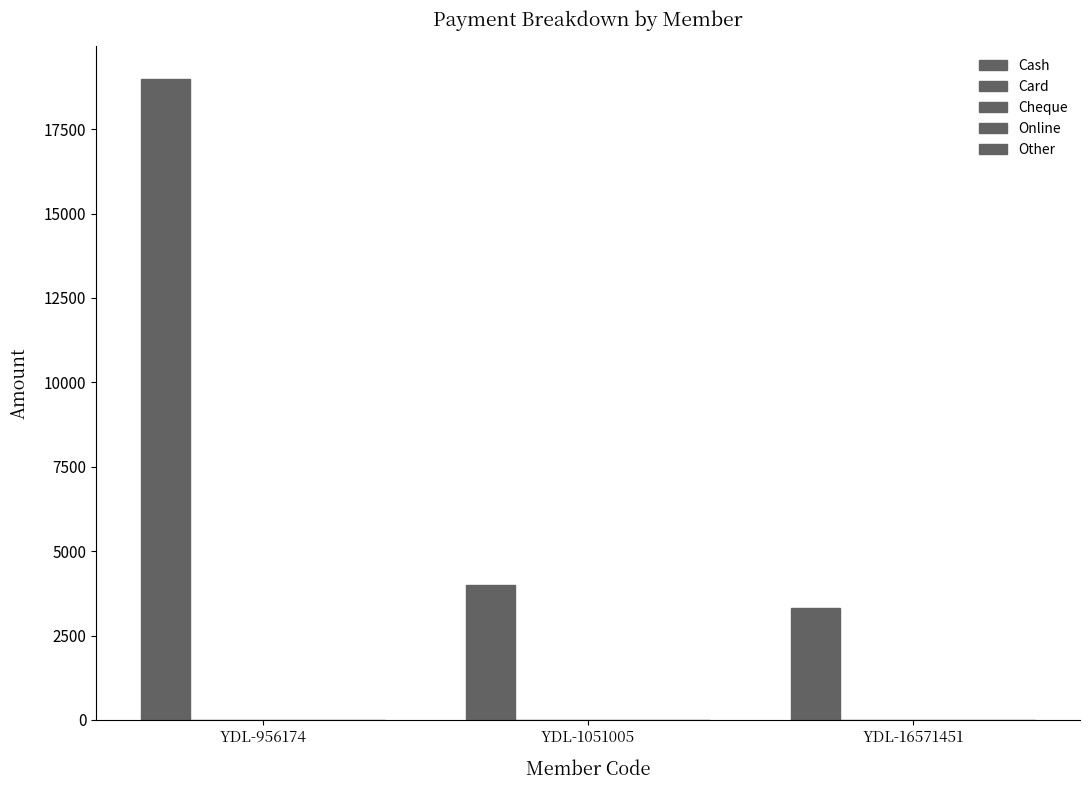

Does the chart contain stacked bars?

No